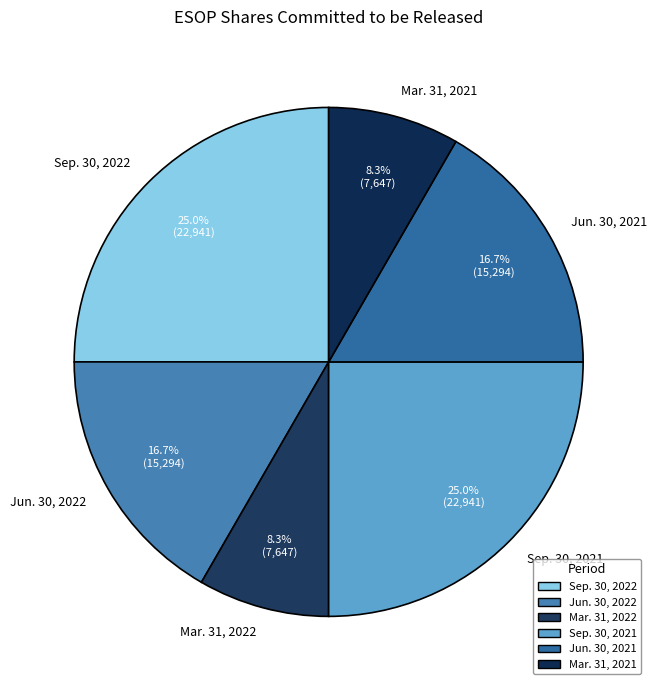

The Sep. 30, 2022 slice represents 25% of the pie. True or false?

True